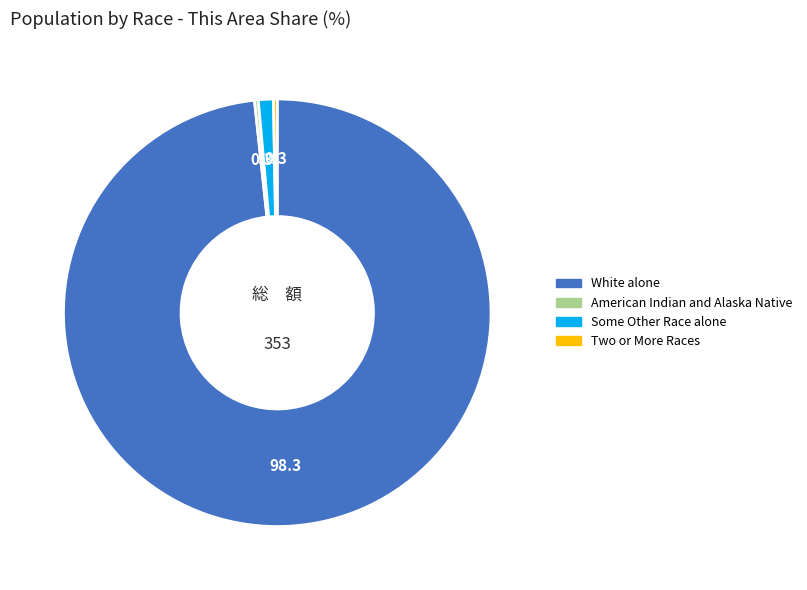

Combined, do American Indian and Alaska Native and Some Other Race alone account for over 50%?

No